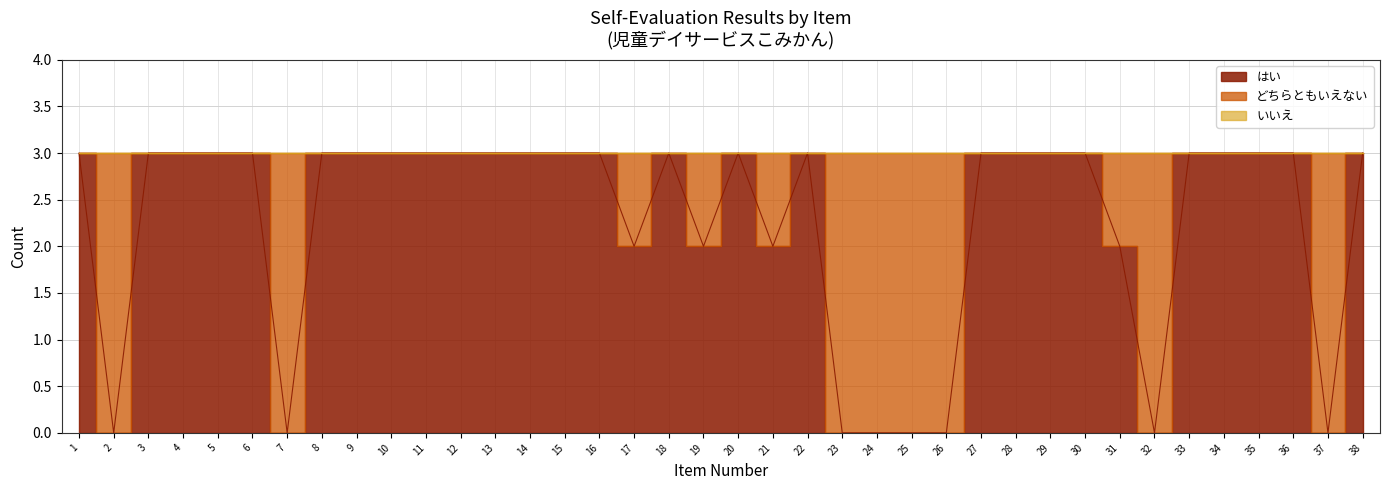

What is the difference between the highest and lowest values at 2?

3